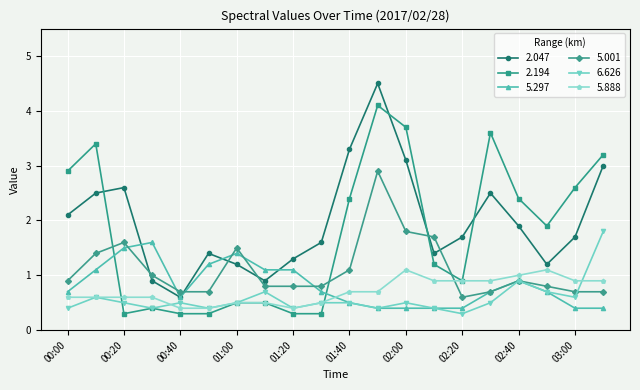

What is the value of the 2.194 point at the 14th from the left?

1.2